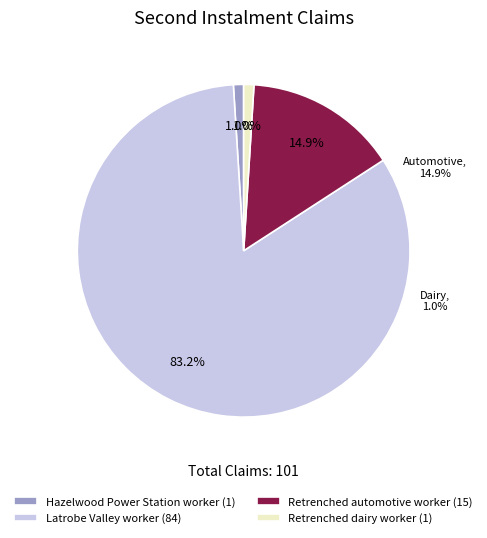

Does any single category account for the majority?

Yes